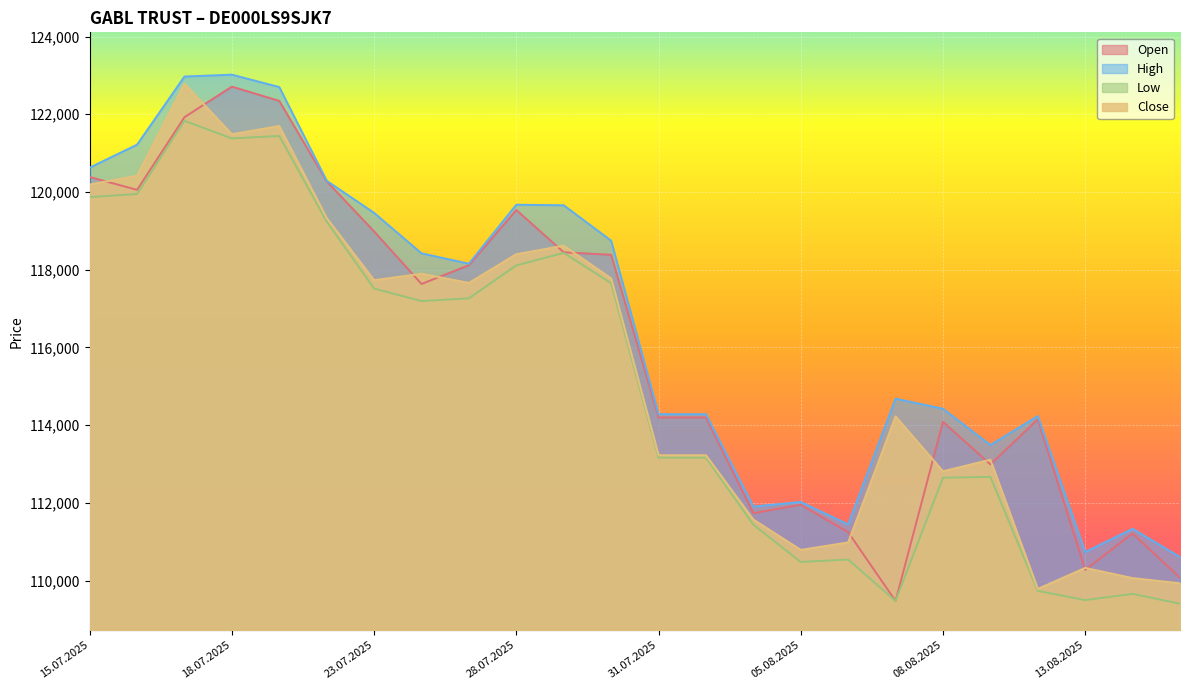

What is the value of the Open point at the 2nd from the left?

120055